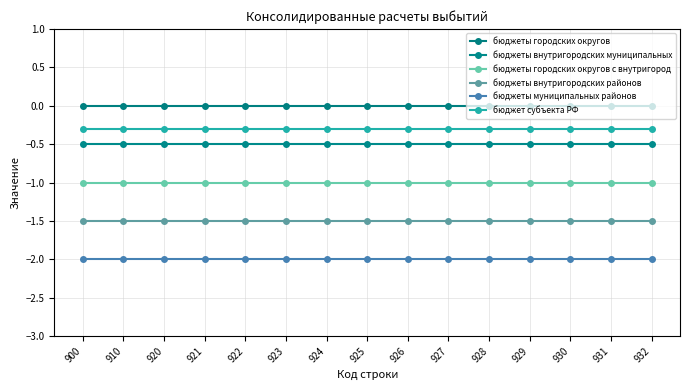

True or false: бюджеты городских округов с внутригород and бюджеты внутригородских муниципальных cross at least once.

False